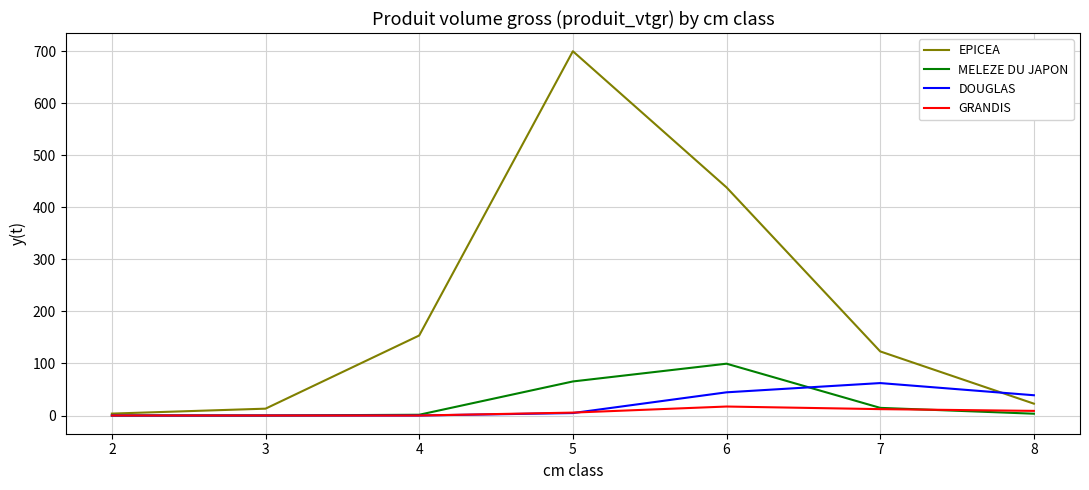

What is the greatest value displayed?

700.4